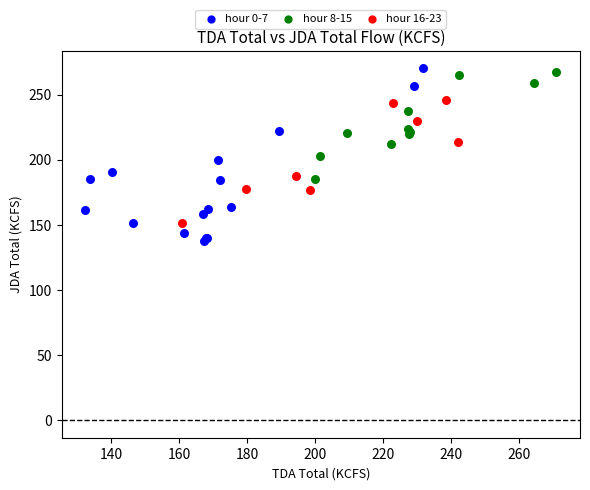

Which series has the largest Y range (max minus min)?

hour 0-7